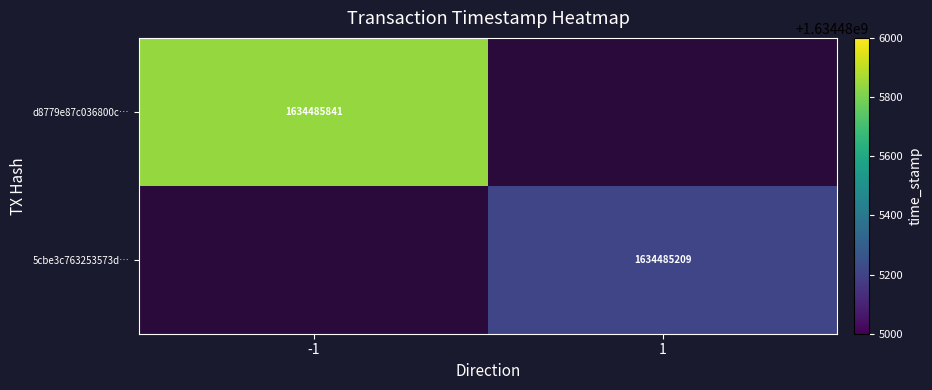

What is the minimum value for 5cbe3c763253573decfde4df1a9cbd2d019764c?

1